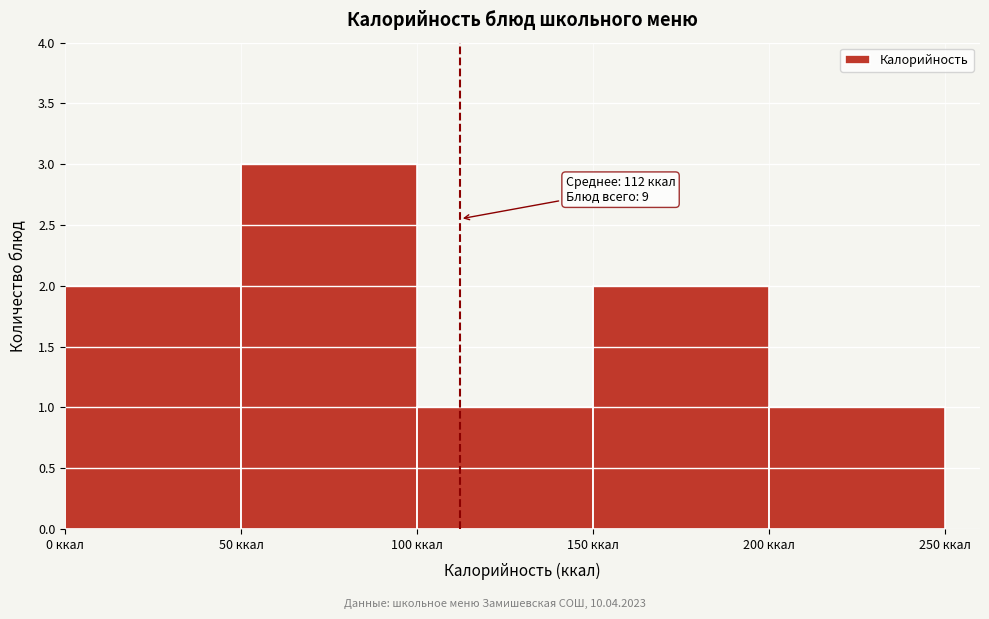

Over which range of the x-axis is the bar tallest?

50 to 100